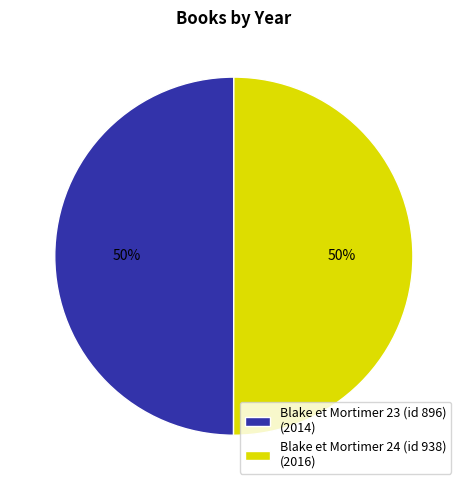

What is the ratio of the value at Blake et Mortimer 23 (id 896) (2014) to the value at Blake et Mortimer 24 (id 938) (2016)?

1.0